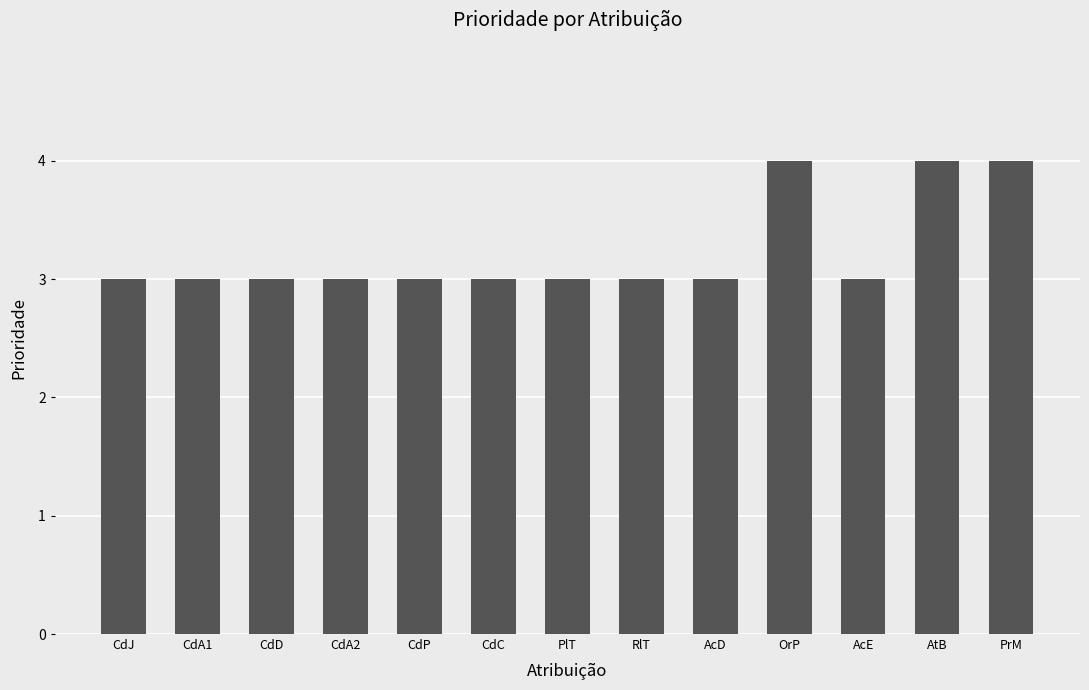

What is the minimum value shown in the chart?

3